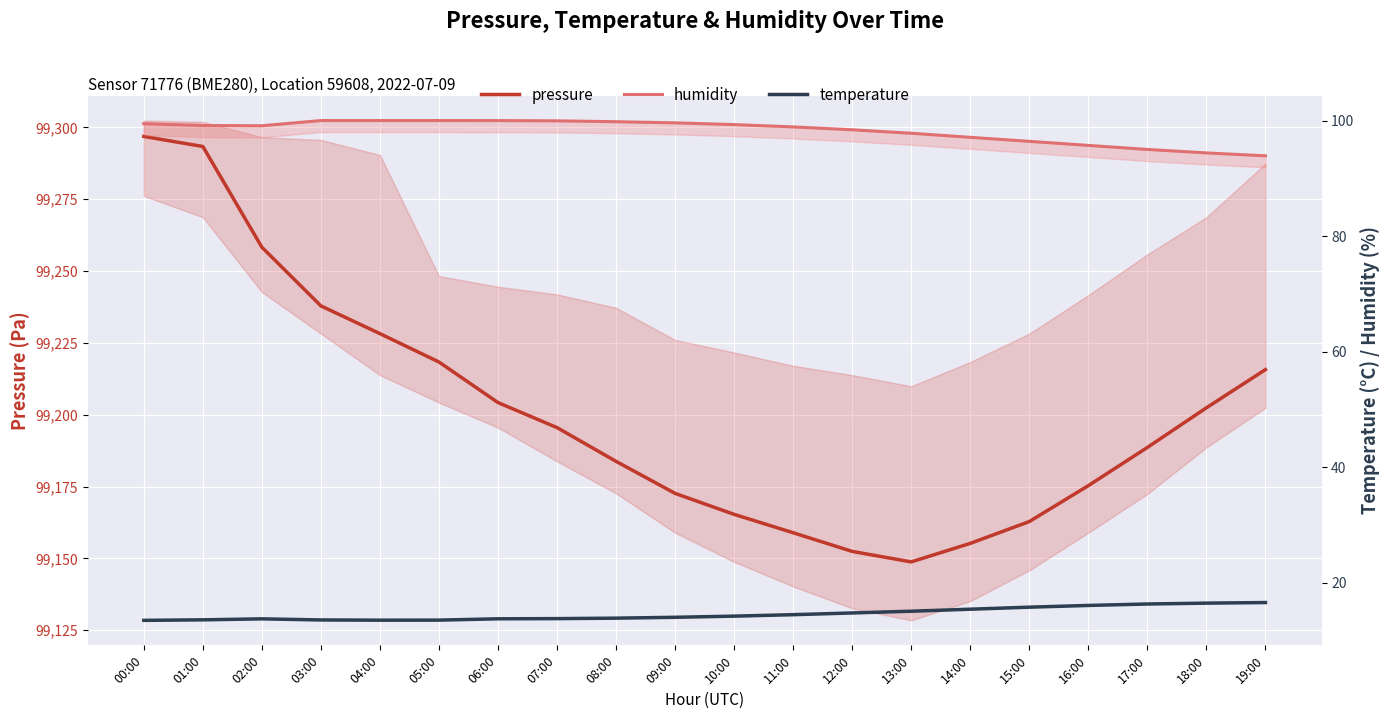

Between 11:00 and 16:00, which is larger?

16:00